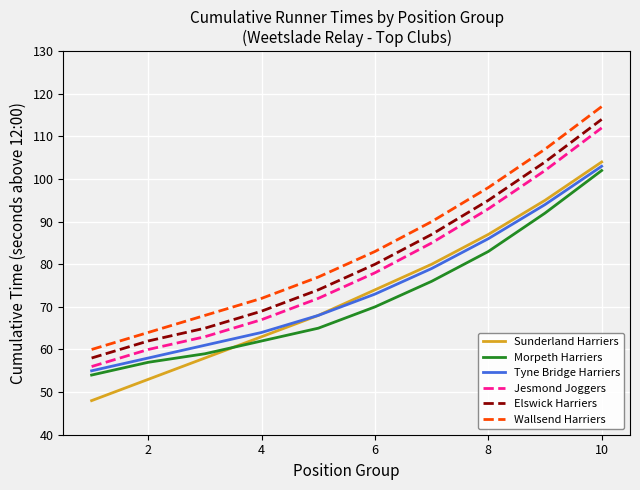

True or false: Elswick Harriers and Sunderland Harriers intersect in this chart.

False